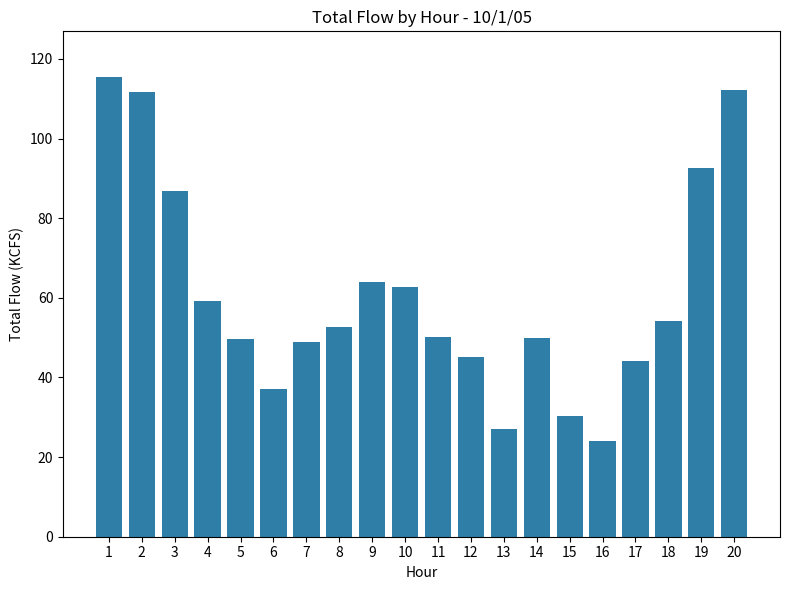

The chart shows a value of 33.6 at 16. True or false?

False